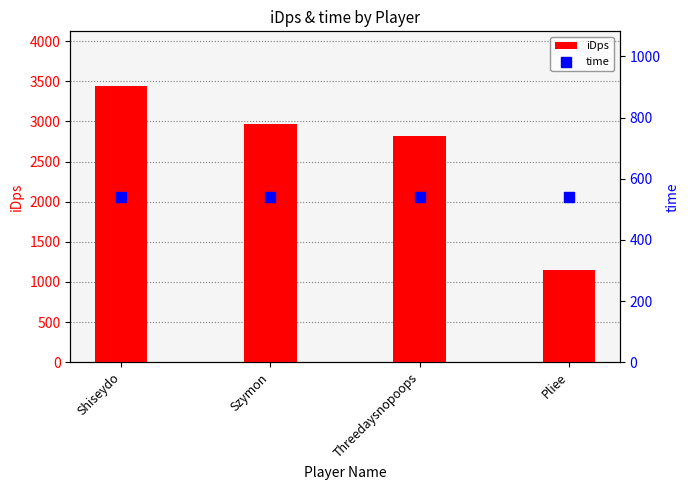

What are all the series names shown in the legend?

iDps, time